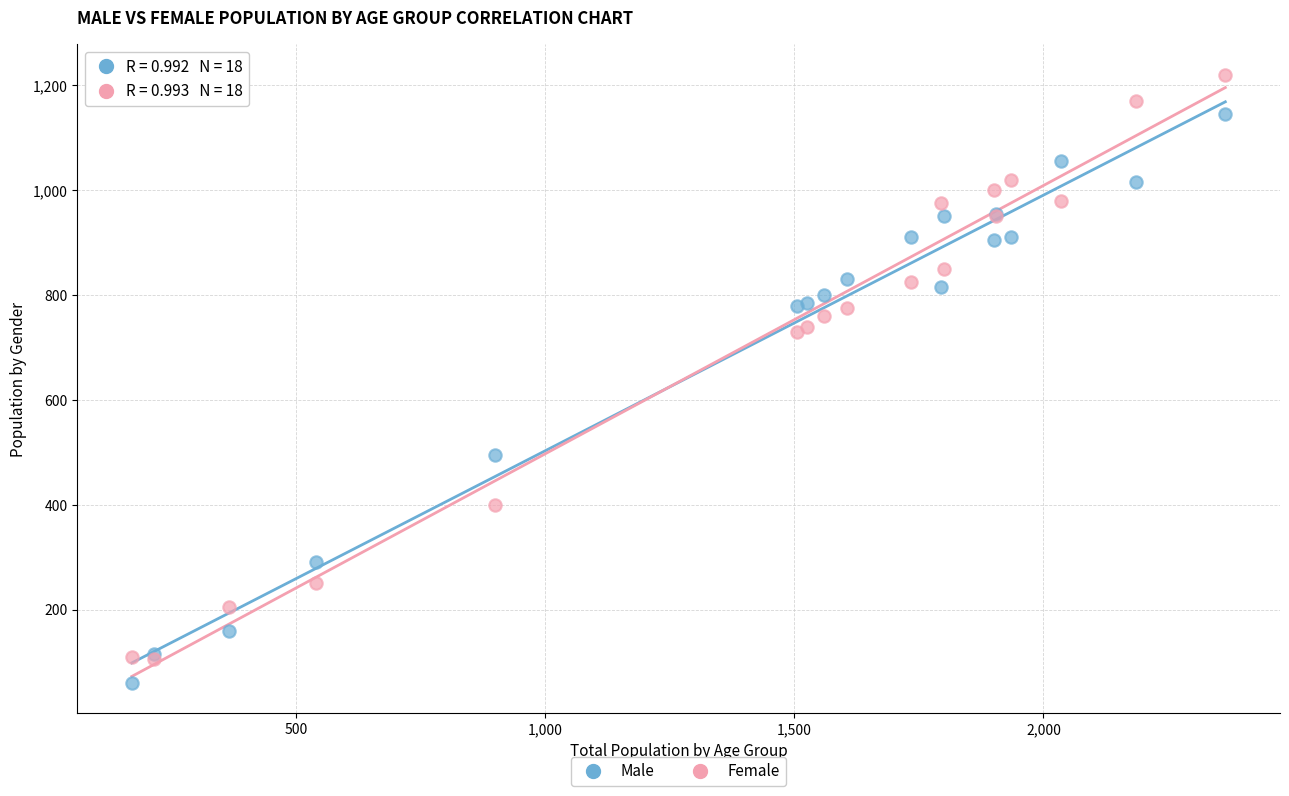

Which series contains the highest Y value?

Female